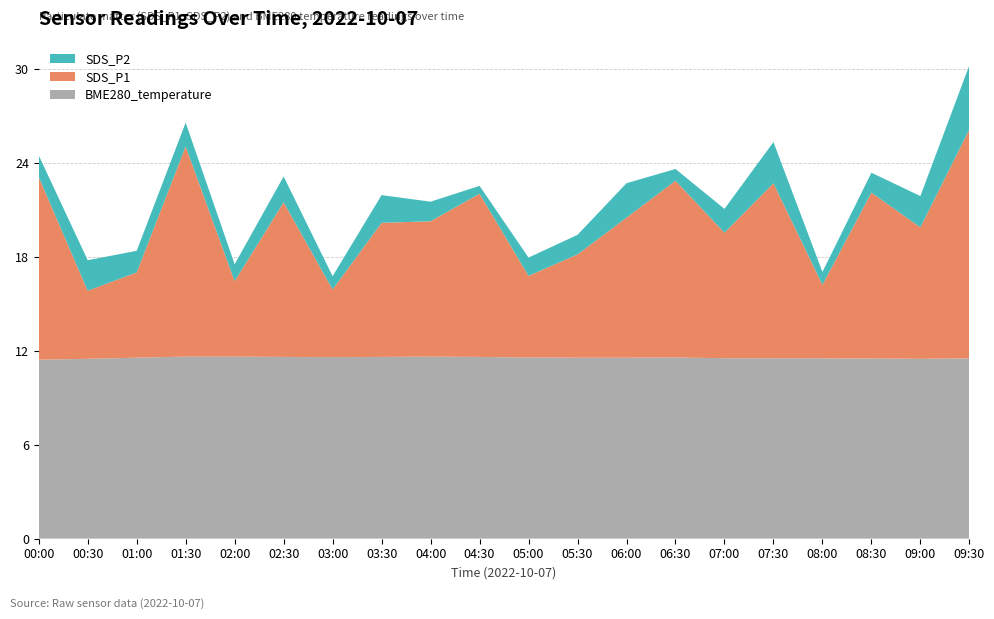

Reading left to right, what are all the values shown in this chart?

SDS_P2: 00:00=1.4	00:30=1.9	01:00=1.4	01:30=1.5	02:00=1.1	02:30=1.6	03:00=0.8	03:30=1.8	04:00=1.2	04:30=0.5	05:00=1.2	05:30=1.2	06:00=2.2	06:30=0.8	07:00=1.5	07:30=2.6	08:00=0.8	08:30=1.3	09:00=2.0	09:30=4.1
SDS_P1: 00:00=11.7	00:30=4.3	01:00=5.5	01:30=13.4	02:00=4.8	02:30=9.9	03:00=4.3	03:30=8.6	04:00=8.7	04:30=10.4	05:00=5.2	05:30=6.6	06:00=8.9	06:30=11.3	07:00=8.0	07:30=11.2	08:00=4.7	08:30=10.6	09:00=8.4	09:30=14.6
BME280_temperature: 00:00=11.4	00:30=11.5	01:00=11.6	01:30=11.6	02:00=11.6	02:30=11.6	03:00=11.6	03:30=11.6	04:00=11.6	04:30=11.6	05:00=11.6	05:30=11.6	06:00=11.6	06:30=11.6	07:00=11.5	07:30=11.5	08:00=11.5	08:30=11.5	09:00=11.5	09:30=11.5